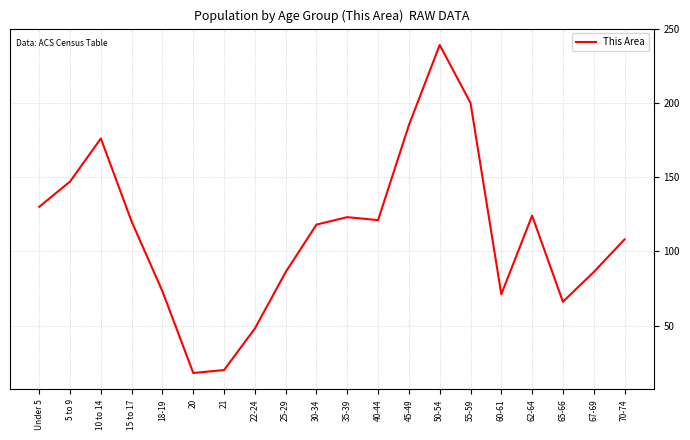

What is the sum of all values?

2259